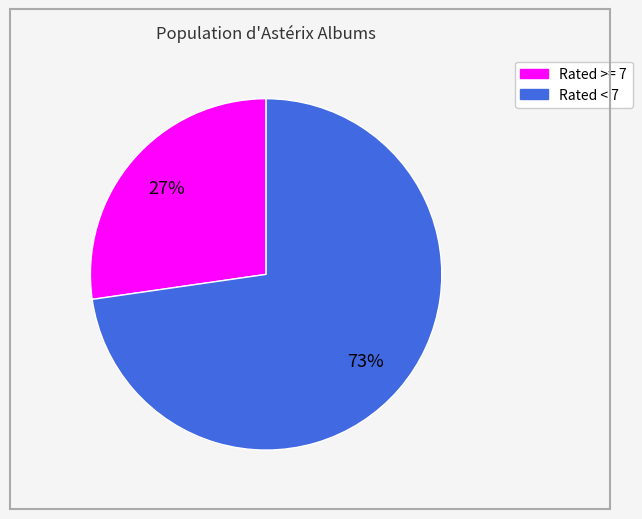

What is the ratio of the value at Rated < 7 to the value at Rated >= 7?

2.7